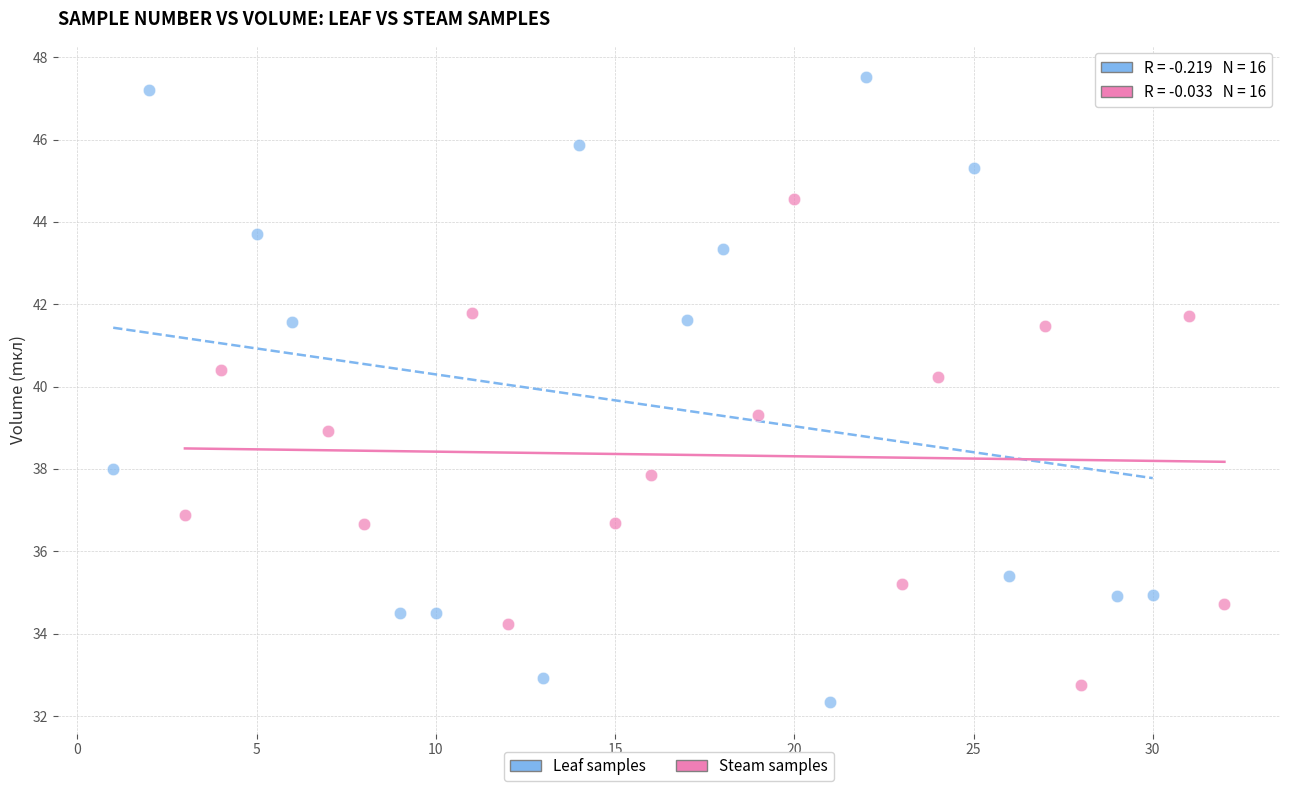

What are all the series names shown in the legend?

Leaf samples, Steam samples